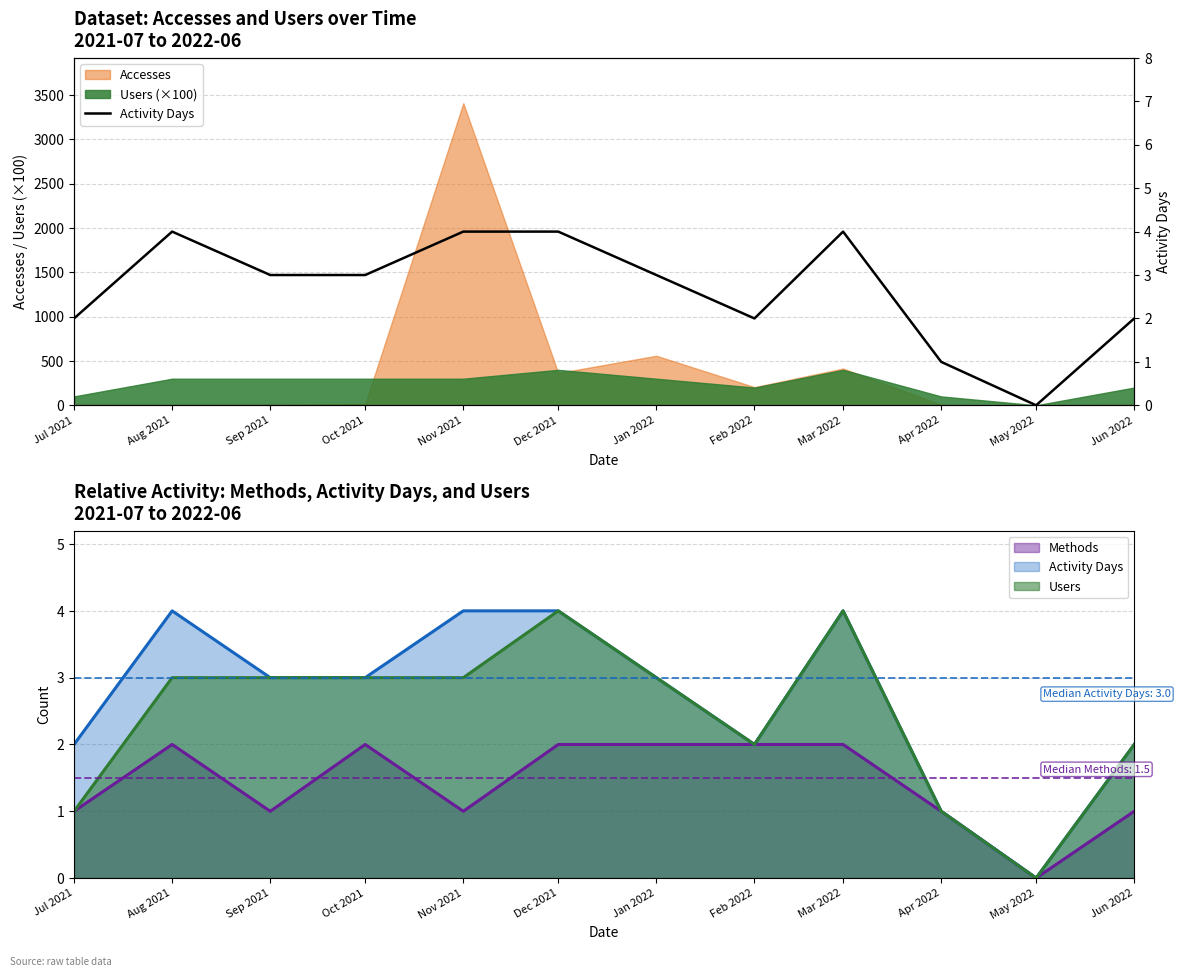

What is the maximum value shown in the chart?

4